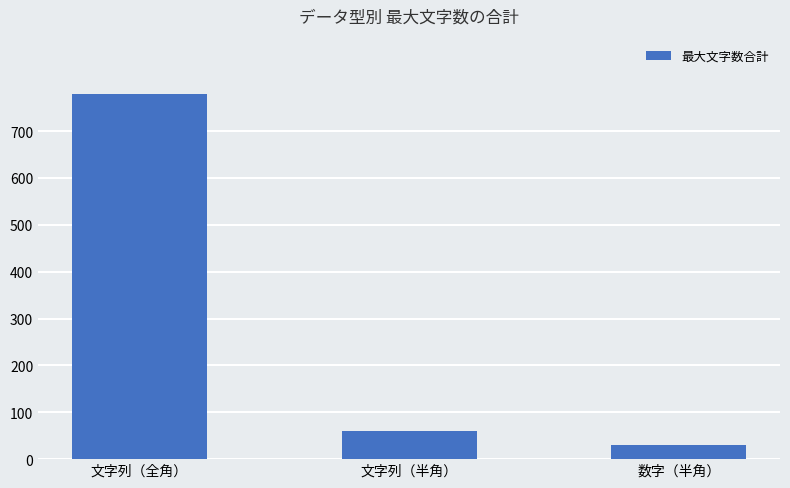

At which label does the data first exceed 61?

文字列（全角）